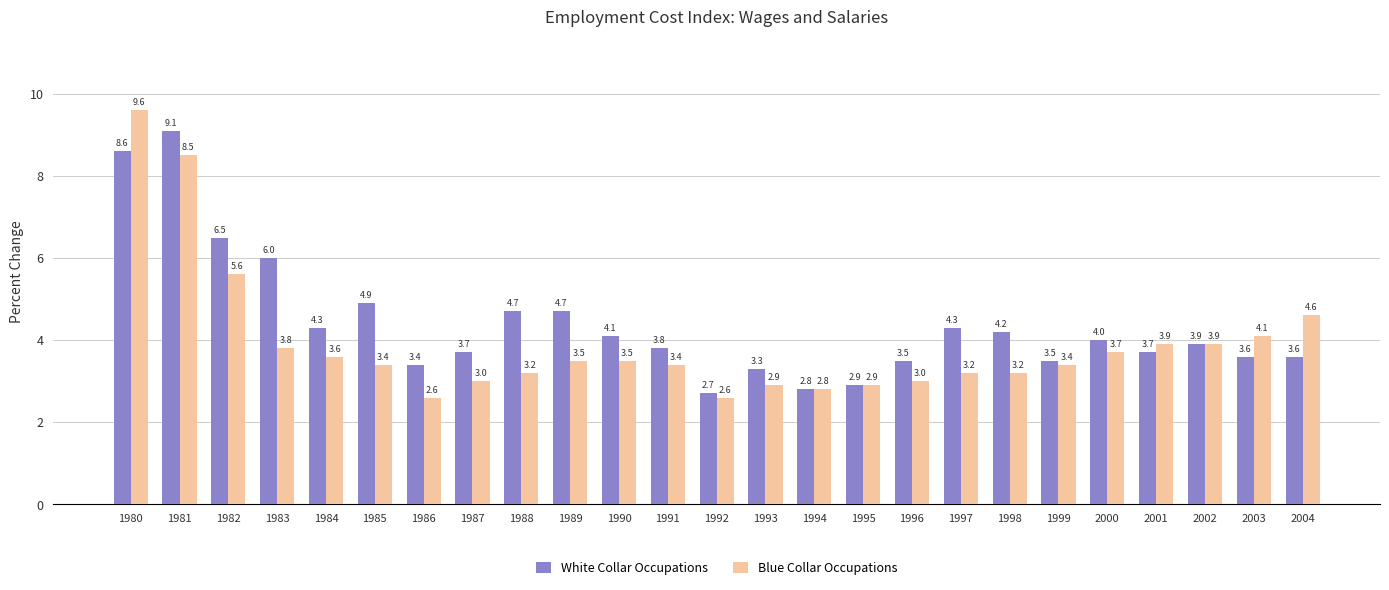

What is the minimum value for Blue Collar Occupations?

2.6